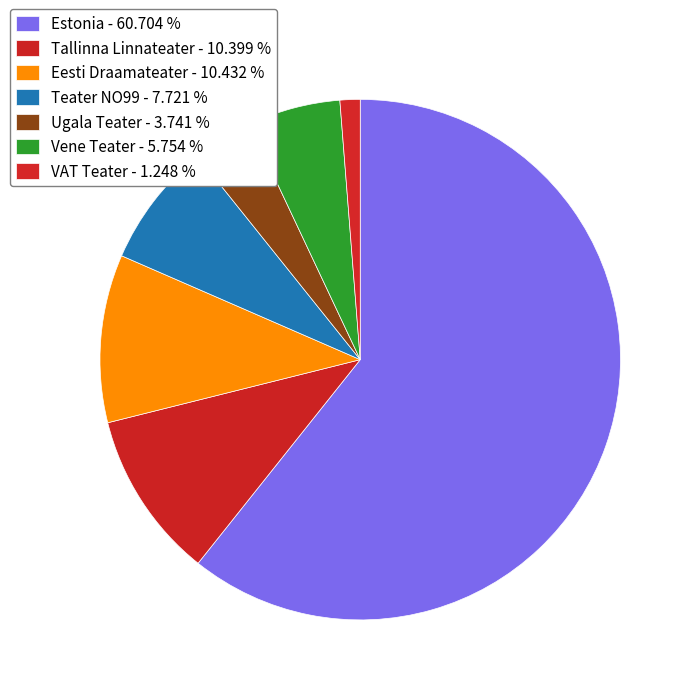

Which category accounts for the majority?

Estonia